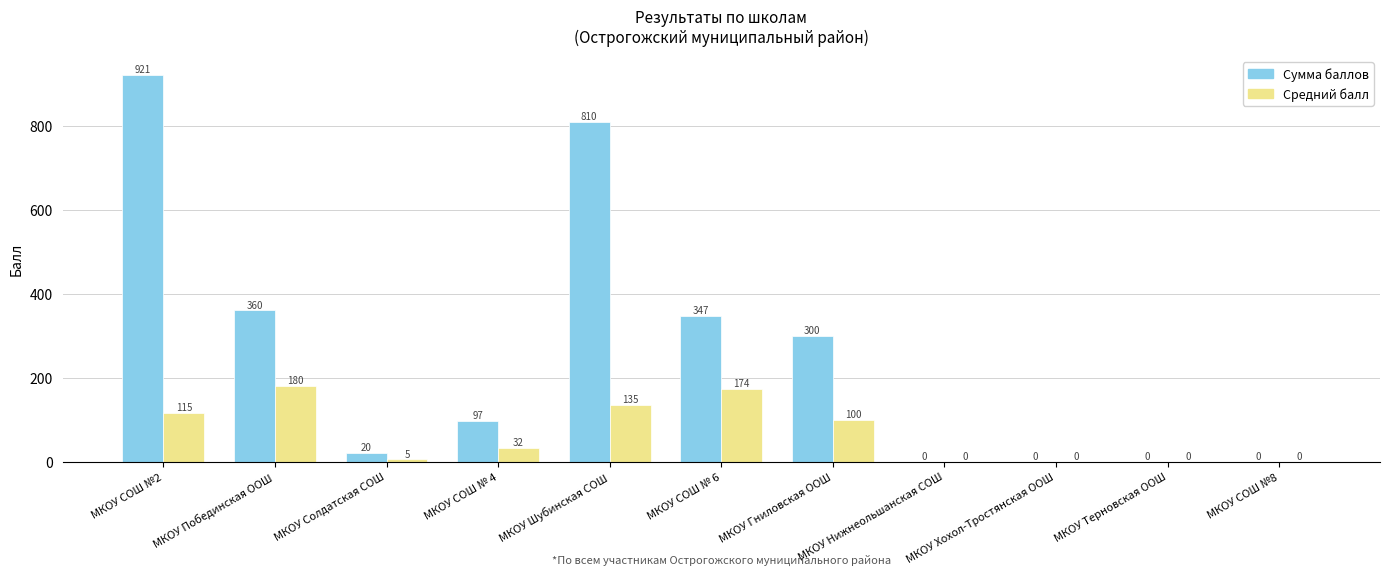

At which label is Средний балл closest to 90?

МКОУ Гниловская ООШ